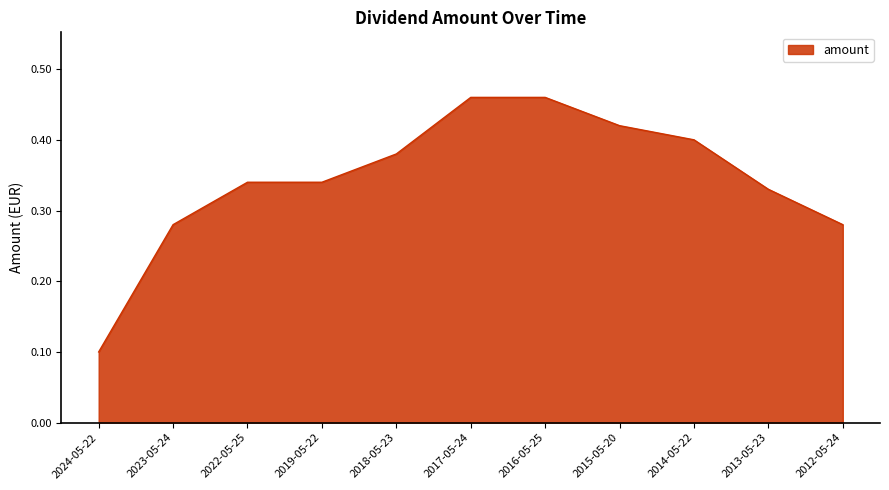

Does the chart display data point markers on the line(s)?

No